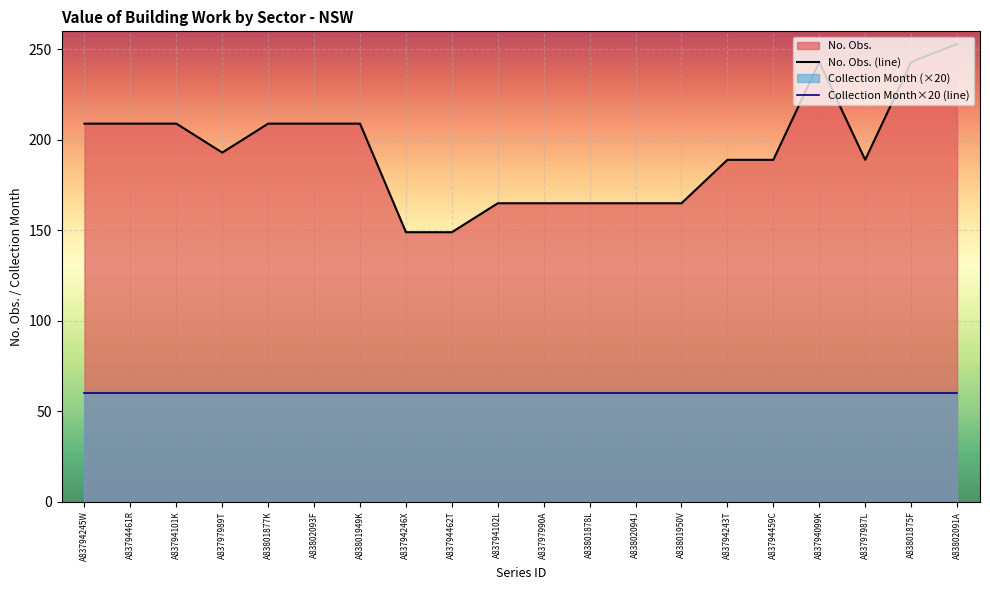

The No. Obs. (line) series shows 287 at A83794245W. True or false?

False